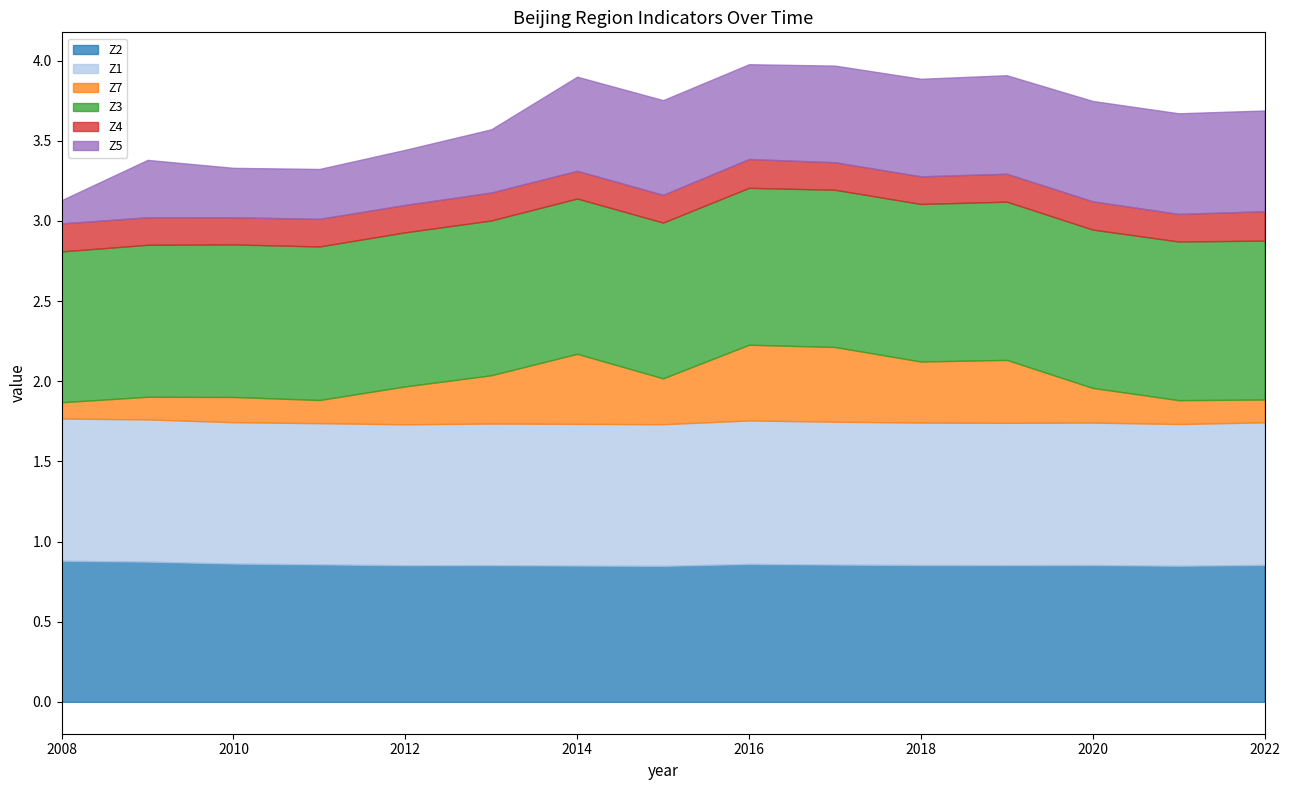

The Z2 series shows 0.6 at 2016. True or false?

False